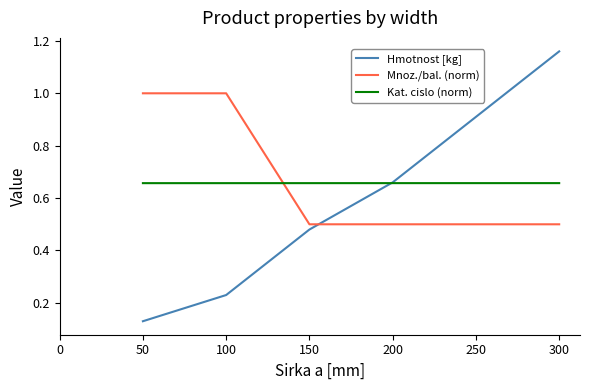

What is the sum of all Hmotnost [kg] values?

2.7